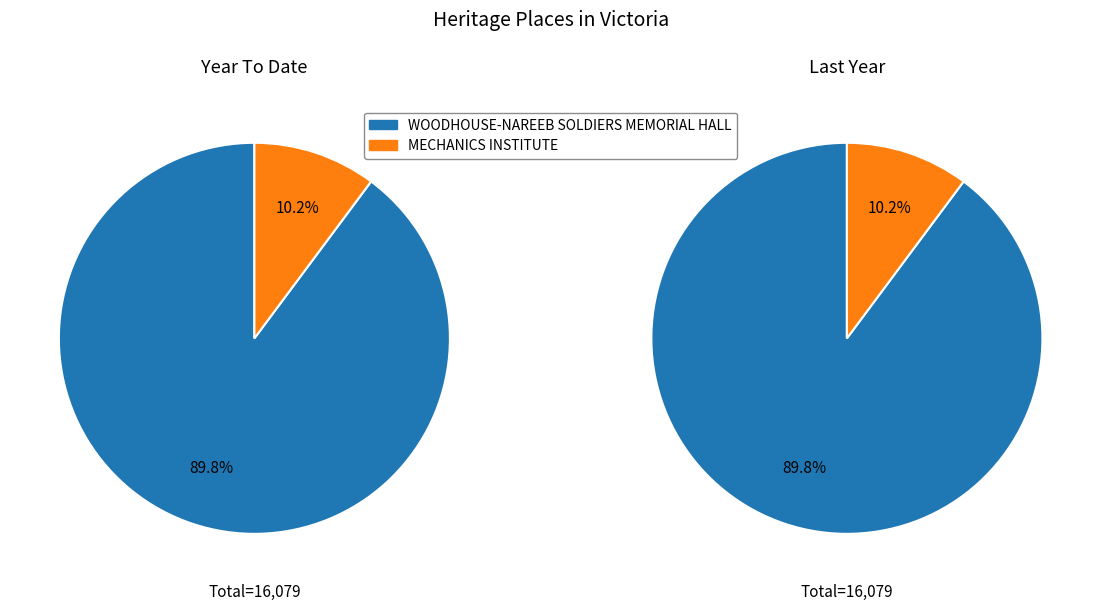

What is the change in value from WOODHOUSE-NAREEB SOLDIERS MEMORIAL HALL to MECHANICS INSTITUTE?

-12805